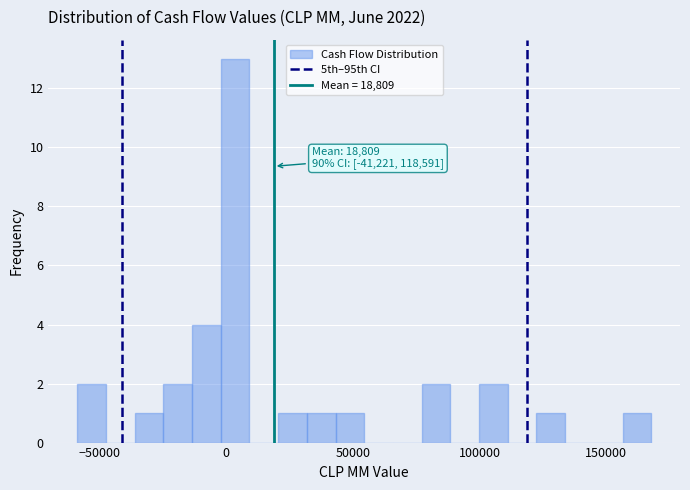

Read against the x-axis, roughly where is the centre of the tallest bar?

5000